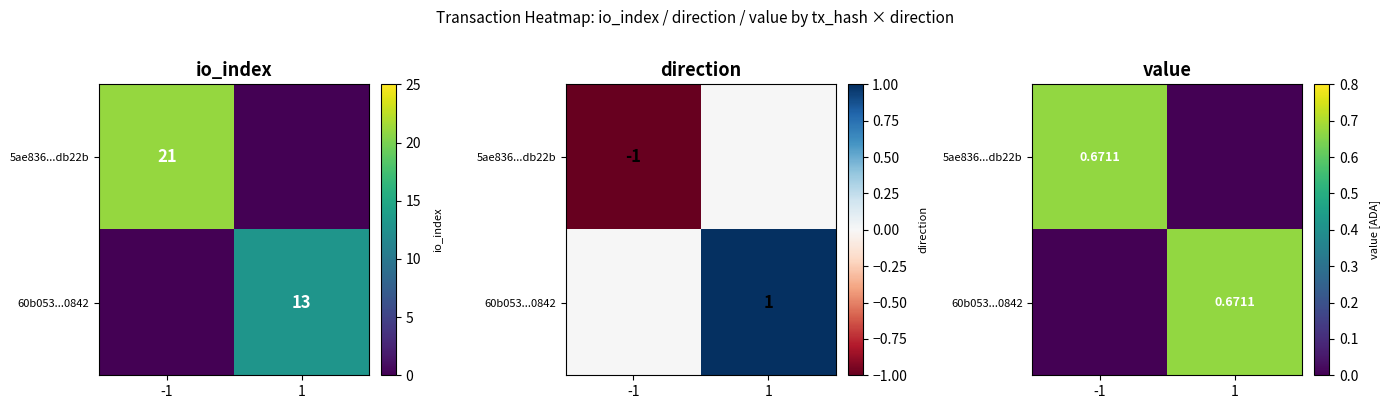

What is the difference between the 5ae836...db22b values at -1 and 1?

0.7